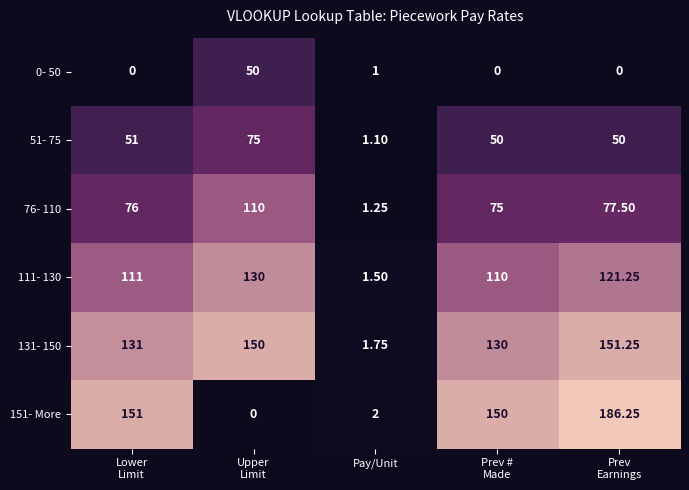

How many data points does each series have?

5